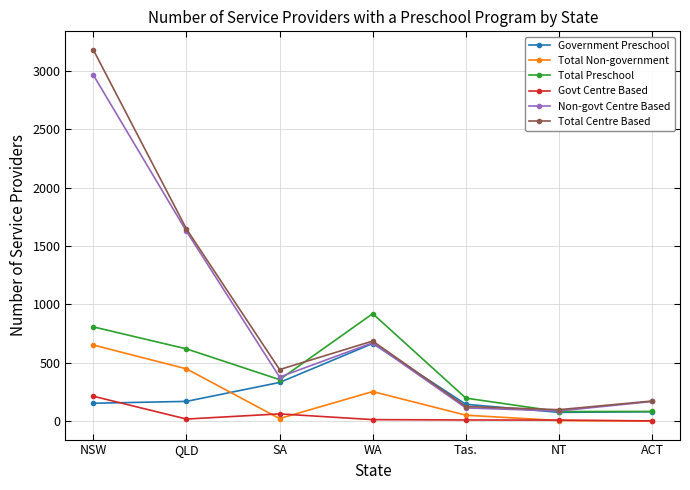

The value of Non-govt Centre Based at NSW is 4716. True or false?

False